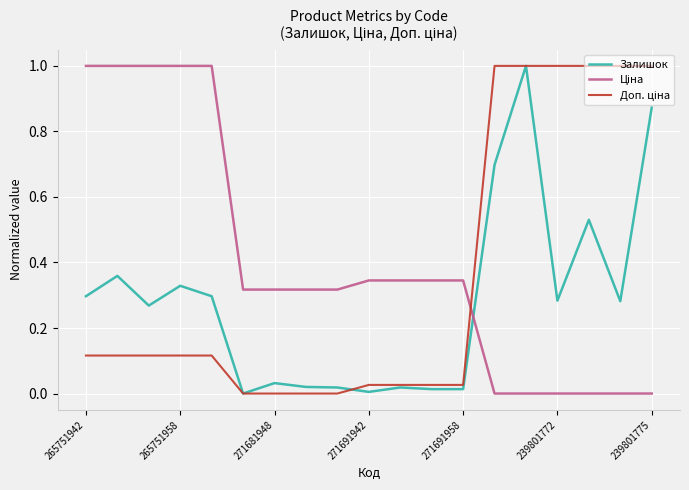

What is the greatest value displayed?

1.0